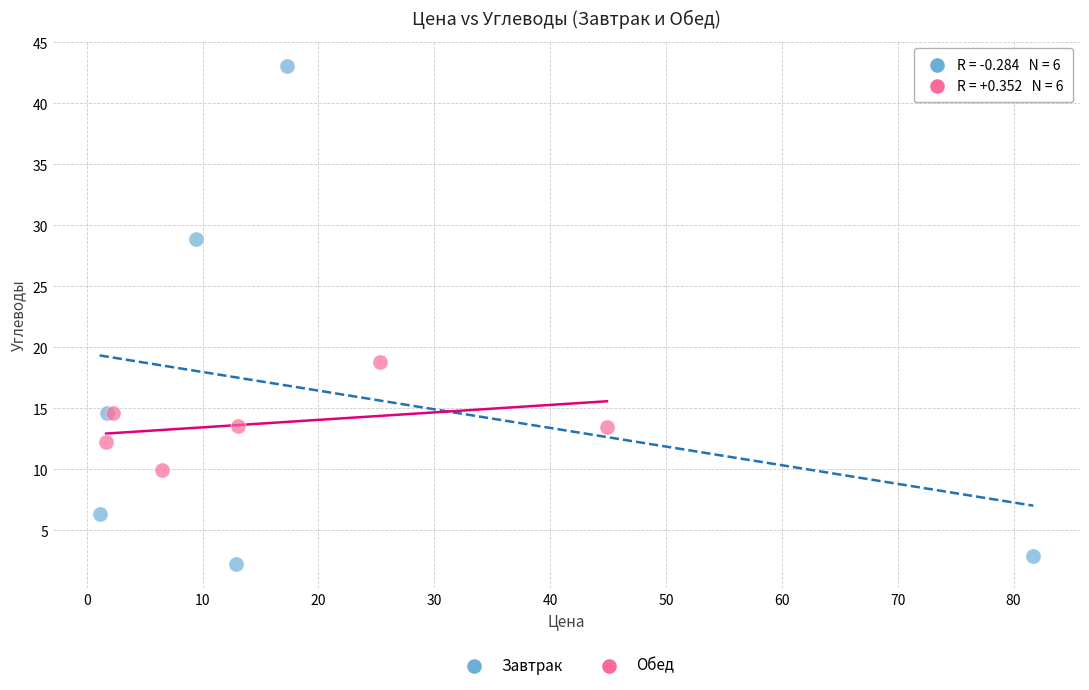

Which series reaches the minimum Y coordinate?

Завтрак